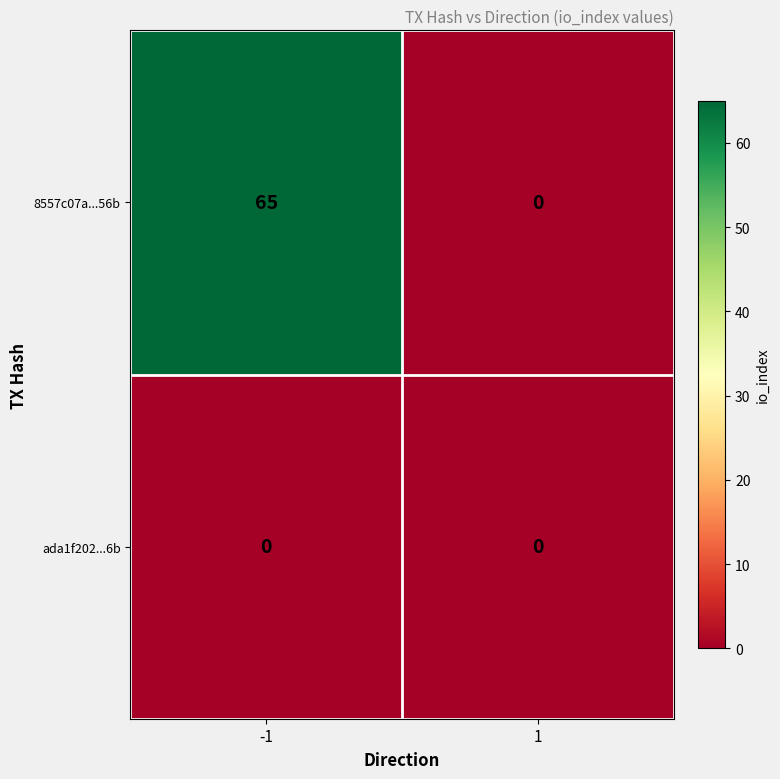

True or false: 8557c07a...56b has a value of 0 at 1.

True